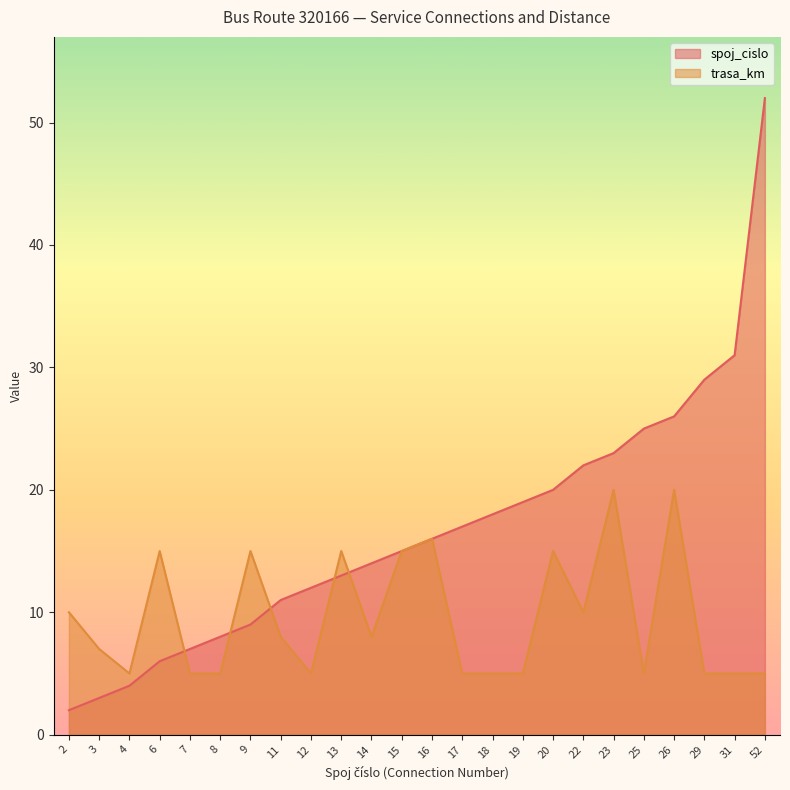

At 6, list the series in order from largest to smallest.

trasa_km, spoj_cislo